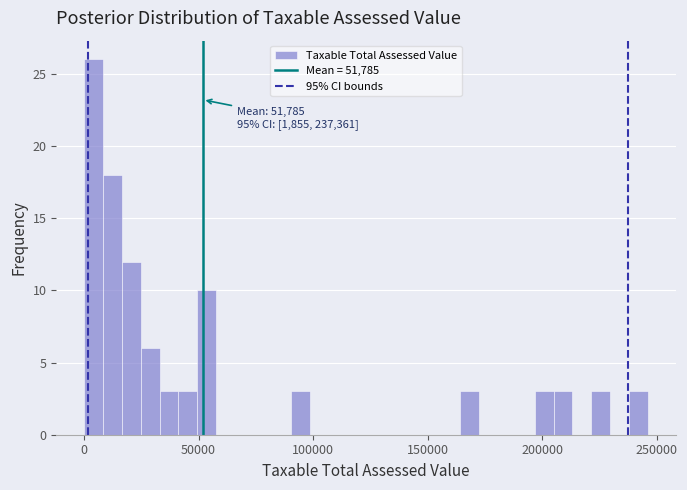

Read against the x-axis, roughly where is the centre of the tallest bar?

5000